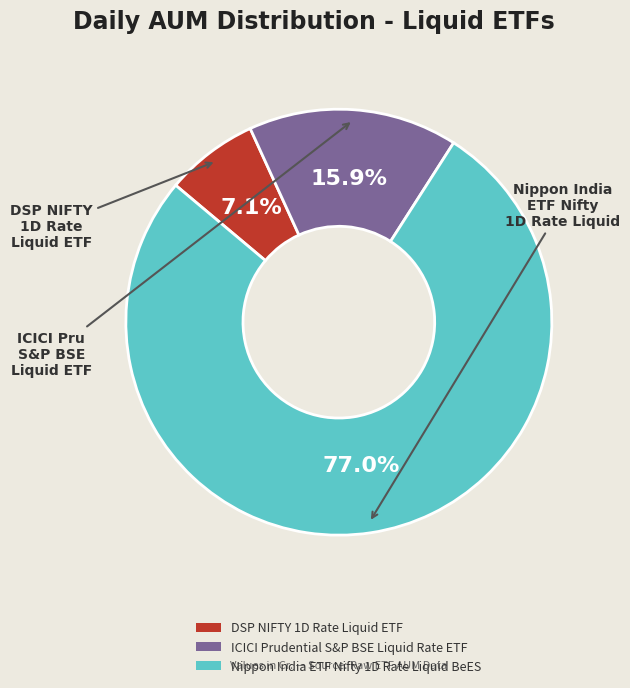

To the nearest percent, what is the difference between the Nippon India ETF Nifty 1D Rate Liquid BeES and DSP NIFTY 1D Rate Liquid ETF slice percentages?

70%